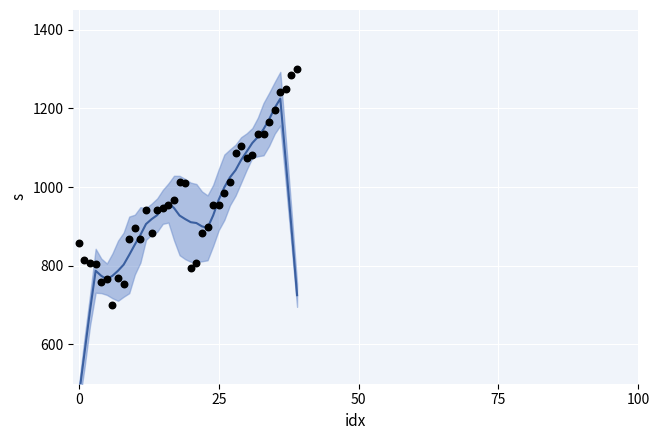

Which series reaches the minimum Y coordinate?

smoothed pressure